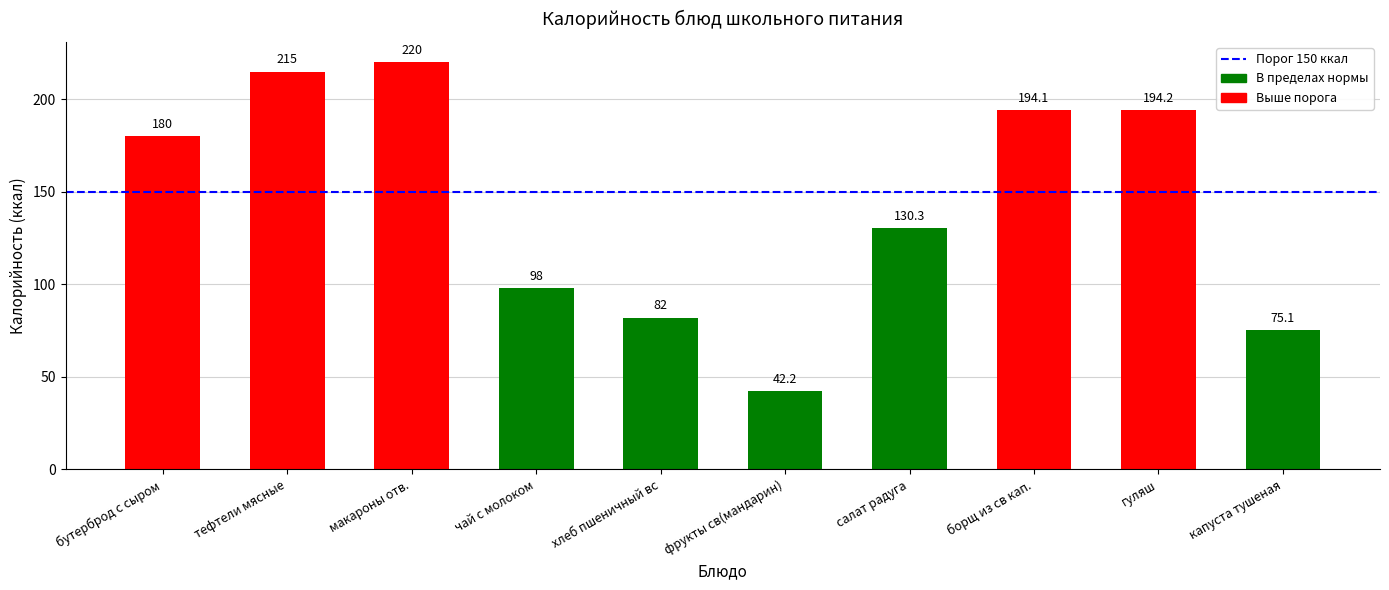

Which category has the lowest value across all series?

фрукты св(мандарин)